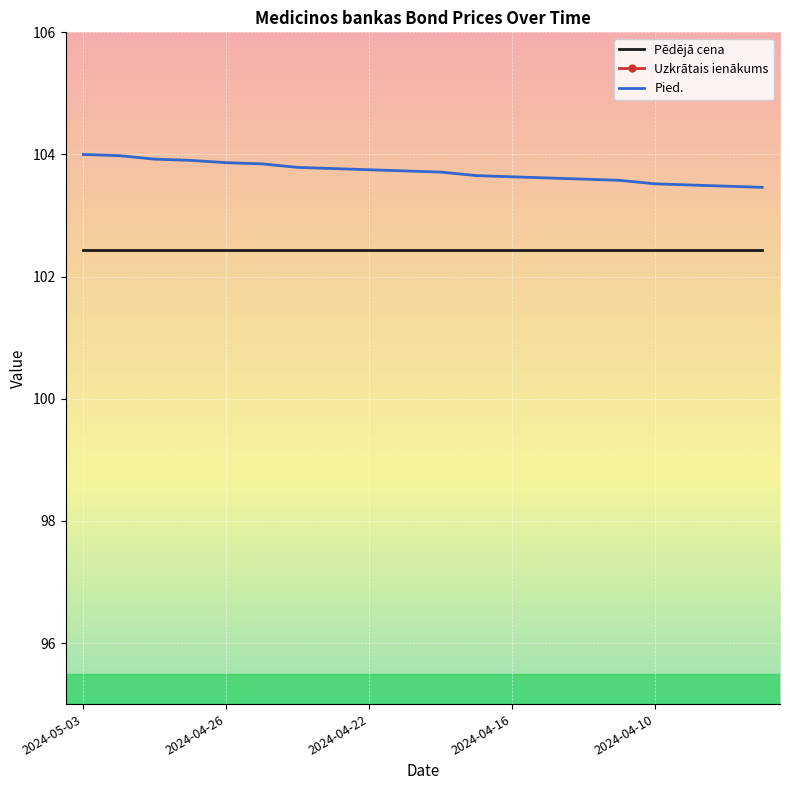

What is the maximum value for Uzkrātais ienākums?

2.0